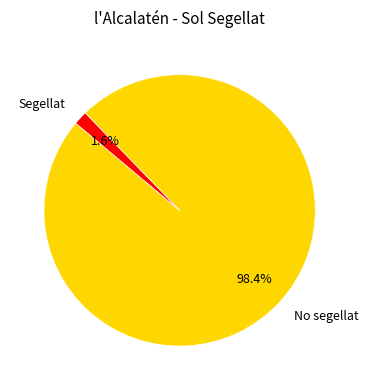

Is there any slice that represents more than half of the pie?

Yes